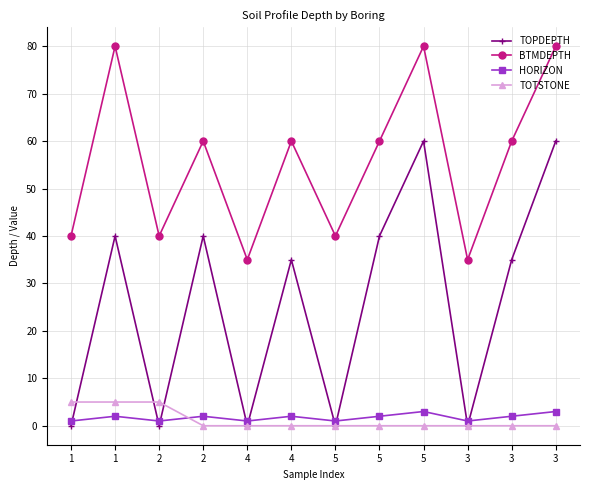

Is this an area chart (filled region under the line)?

No